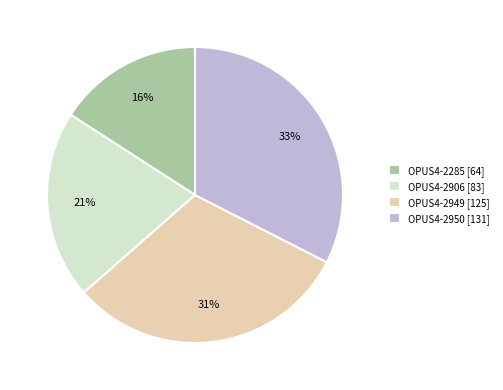

Approximately how many times larger is the value at OPUS4-2285 compared to OPUS4-2949?

0.5